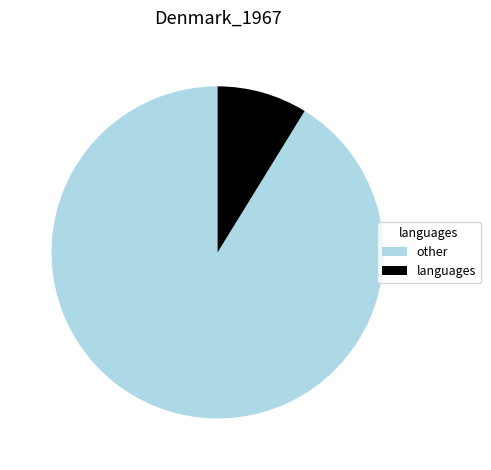

Rank the categories by value from highest to lowest.

other, languages